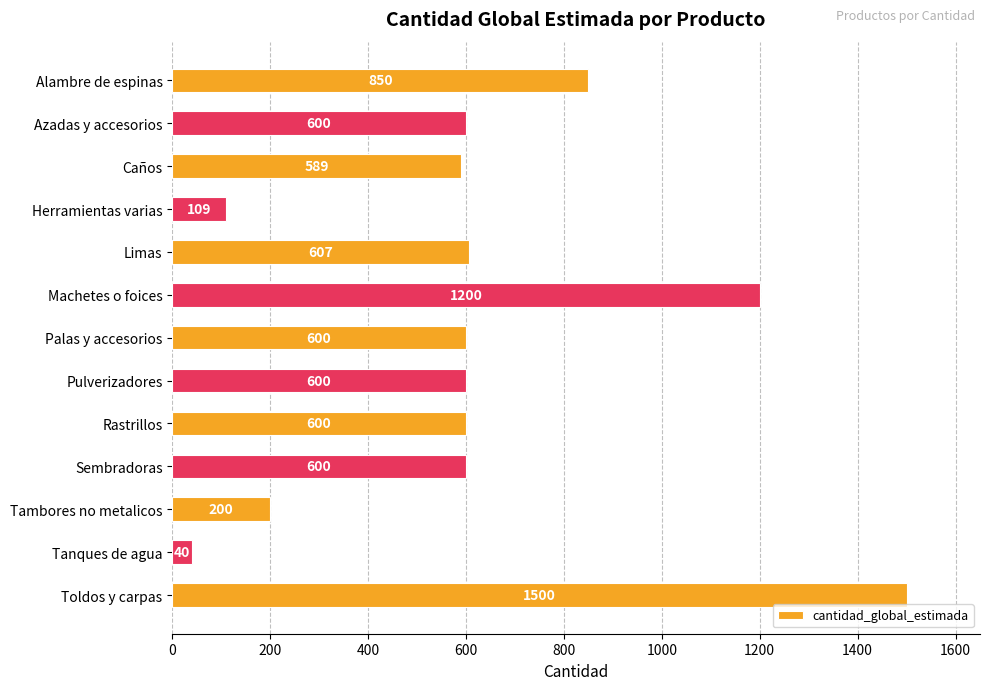

Reading top to bottom, list all the values displayed in this chart.

Alambre de espinas=850	Azadas y accesorios=600	Caños=589	Herramientas varias=109	Limas=607	Machetes o foices=1200	Palas y accesorios=600	Pulverizadores=600	Rastrillos=600	Sembradoras=600	Tambores no metalicos=200	Tanques de agua=40	Toldos y carpas=1500